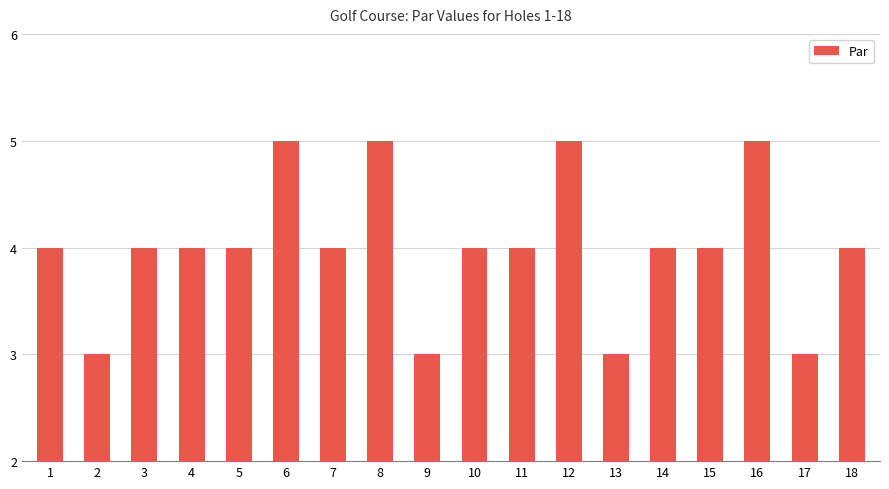

What is the minimum value shown in the chart?

3